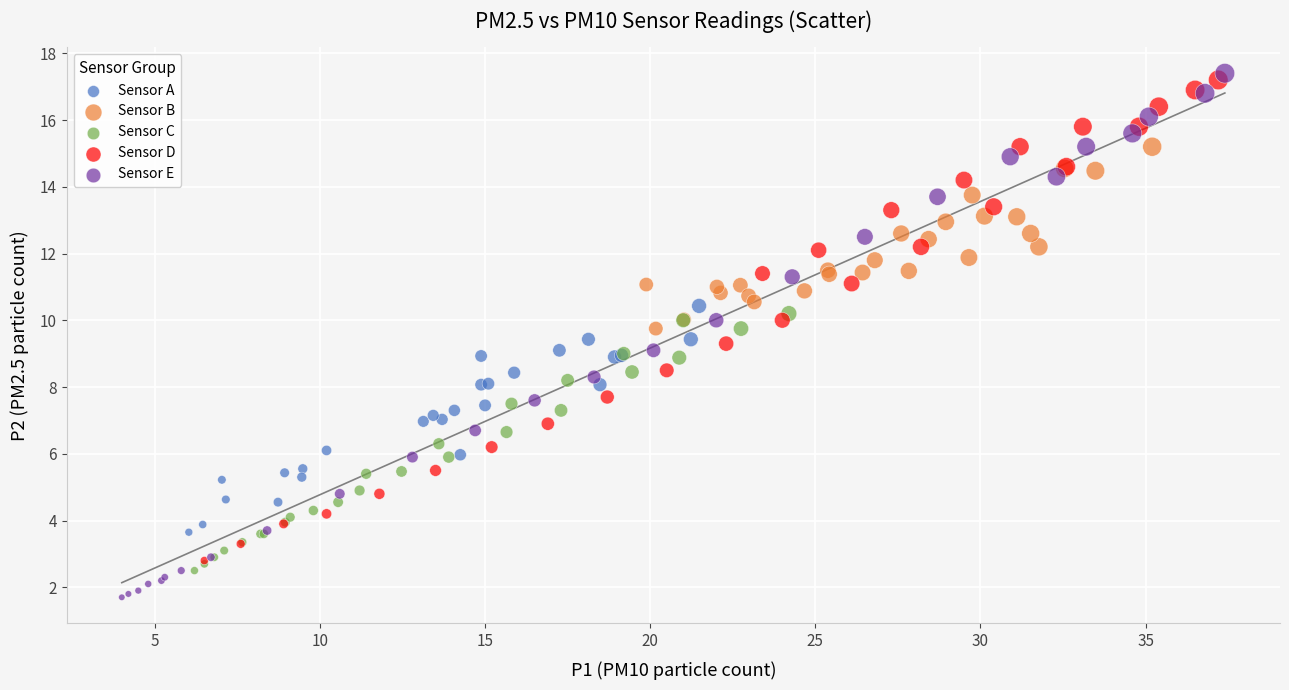

Which series reaches the minimum Y coordinate?

Sensor E